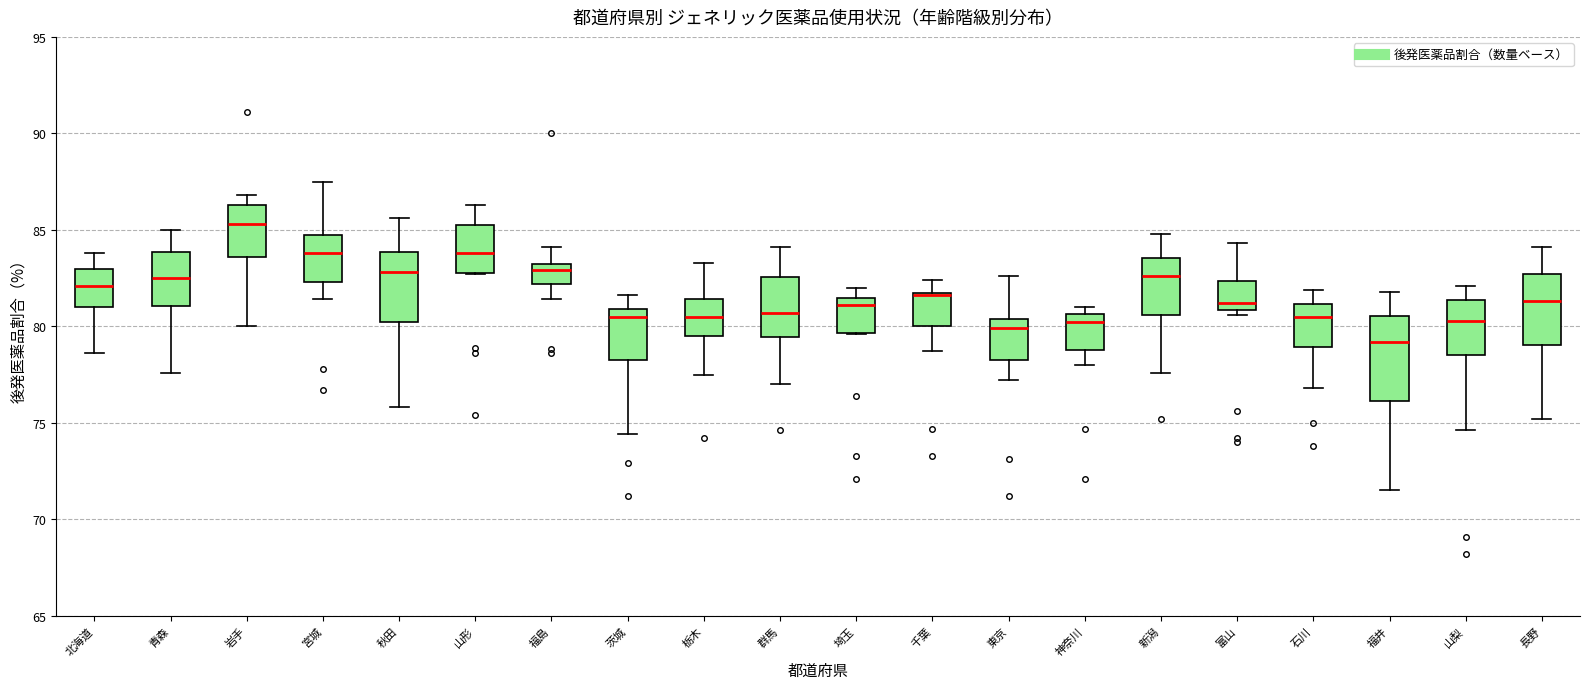

Reading left to right, read every box against the y-axis: the position of its median line, the range the box covers, and the ends of its whiskers. The values are not printed on the chart, so give them approximately, as read against the axis.

北海道: median 82.0, box 81.0 to 83.0, whiskers 78.5 to 84.0
青森: median 82.5, box 81.0 to 84.0, whiskers 77.5 to 85.0
岩手: median 85.5, box 83.5 to 86.5, whiskers 80.0 to 87.0
宮城: median 84.0, box 82.5 to 85.0, whiskers 81.5 to 87.5
秋田: median 83.0, box 80.0 to 84.0, whiskers 76.0 to 85.5
山形: median 84.0, box 83.0 to 85.5, whiskers 82.5 to 86.5
福島: median 83.0, box 82.0 to 83.5, whiskers 81.5 to 84.0
茨城: median 80.5, box 78.5 to 81.0, whiskers 74.5 to 81.5
栃木: median 80.5, box 79.5 to 81.5, whiskers 77.5 to 83.5
群馬: median 80.5, box 79.5 to 82.5, whiskers 77.0 to 84.0
埼玉: median 81.0, box 79.5 to 81.5, whiskers 79.5 to 82.0
千葉: median 81.5 (drawn on the box's upper edge), box 80.0 to 81.5, whiskers 78.5 to 82.5
東京: median 80.0, box 78.5 to 80.5, whiskers 77.0 to 82.5
神奈川: median 80.0, box 79.0 to 80.5, whiskers 78.0 to 81.0
新潟: median 82.5, box 80.5 to 83.5, whiskers 77.5 to 85.0
富山: median 81.0 (just above the box's lower edge), box 81.0 to 82.5, whiskers 80.5 to 84.5
石川: median 80.5, box 79.0 to 81.0, whiskers 77.0 to 82.0
福井: median 79.0, box 76.0 to 80.5, whiskers 71.5 to 82.0
山梨: median 80.5, box 78.5 to 81.5, whiskers 74.5 to 82.0
長野: median 81.5, box 79.0 to 82.5, whiskers 75.0 to 84.0